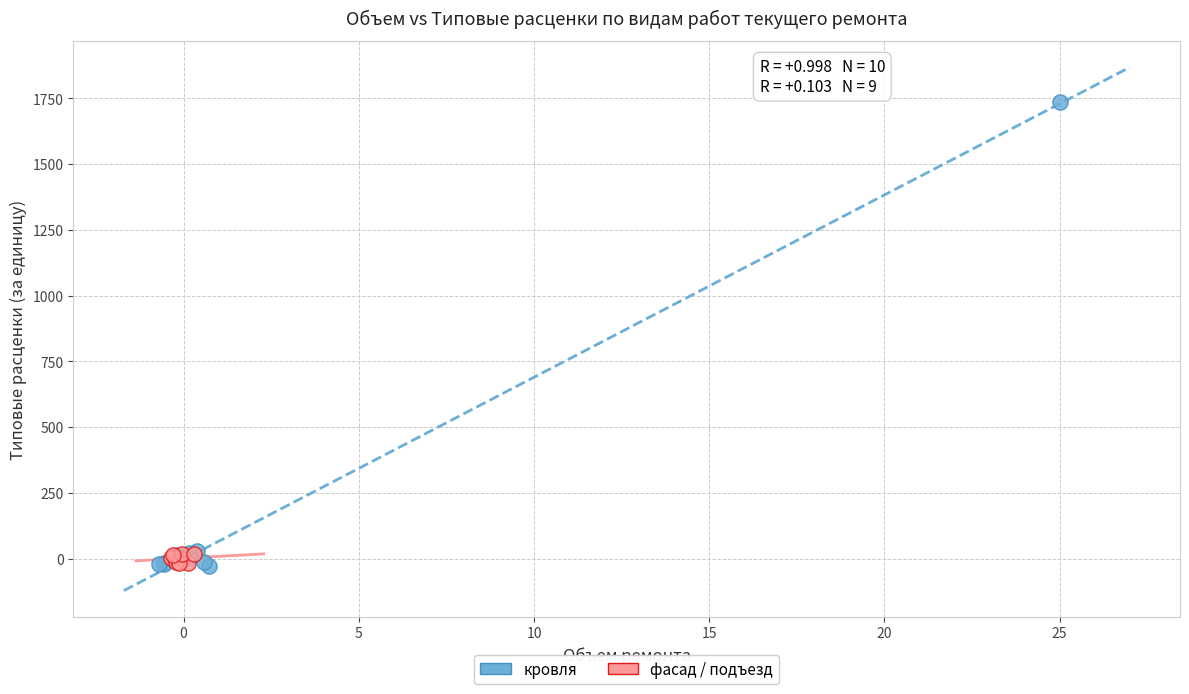

Which series reaches the maximum Y coordinate?

кровля